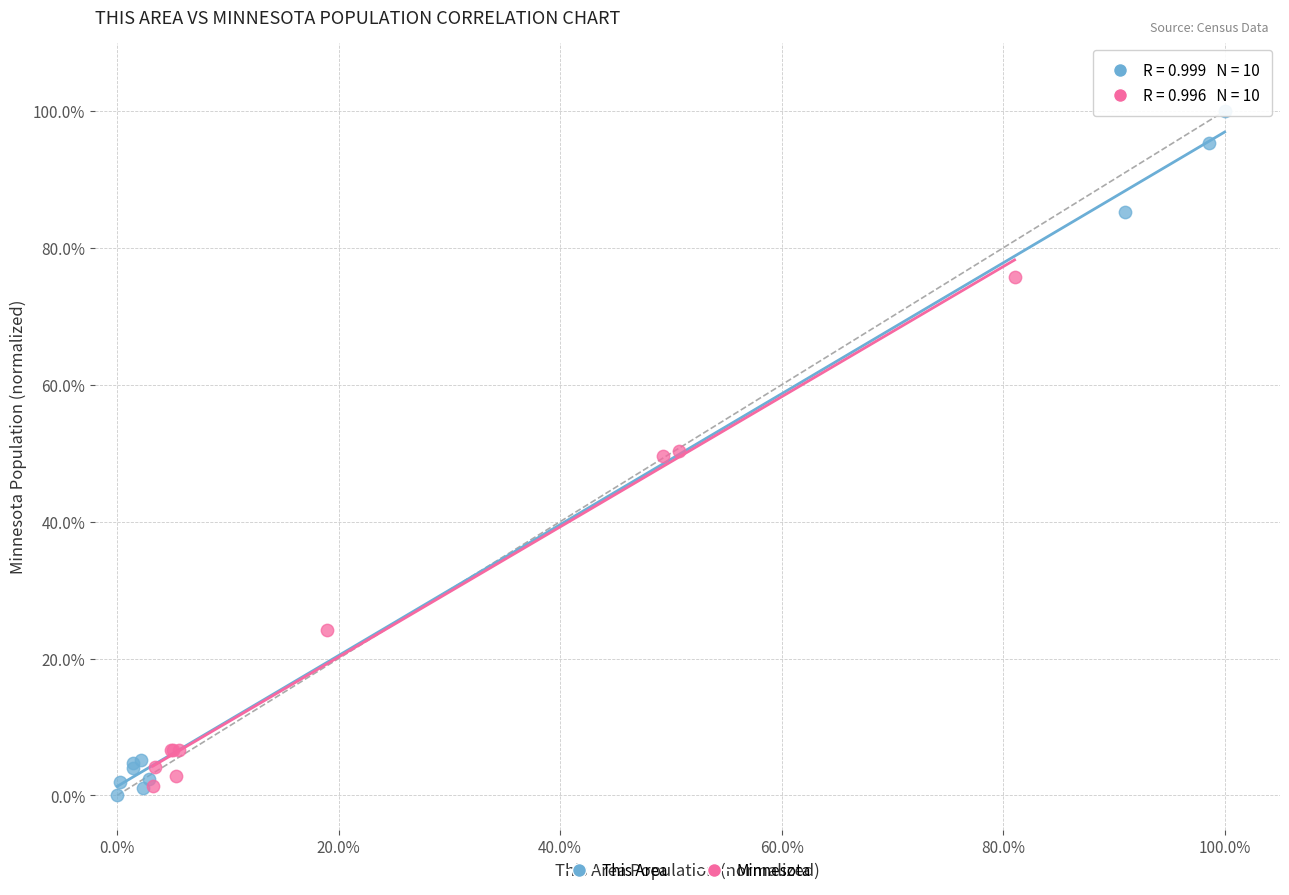

Which series reaches the minimum Y coordinate?

This Area